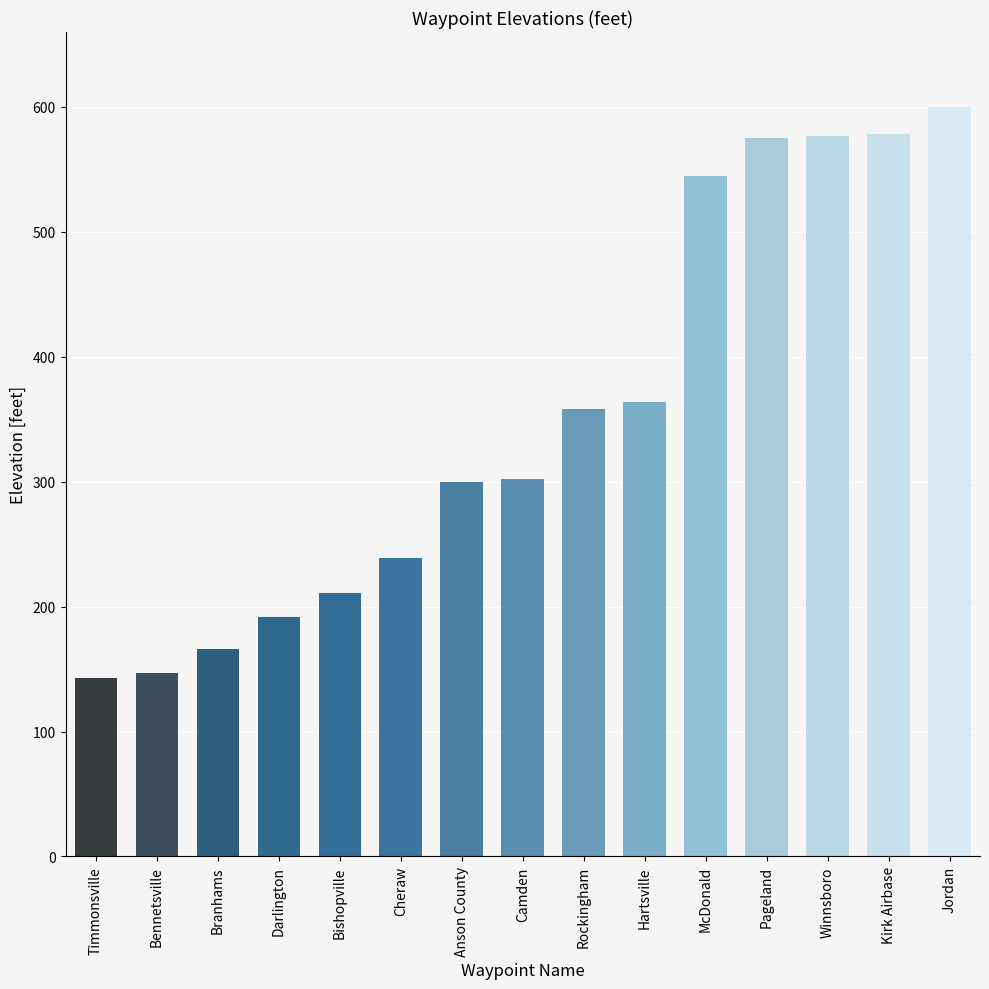

What is the greatest value displayed?

600